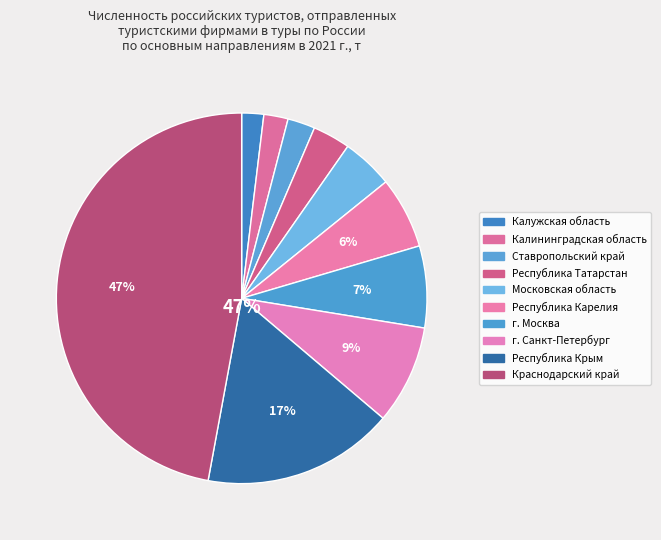

Does Краснодарский край represent more than half of the total?

No